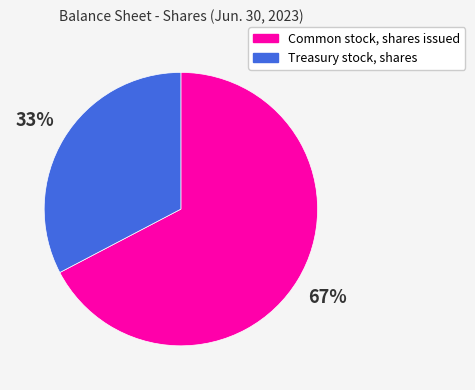

What percentage is the Treasury stock, shares slice, to the nearest percent?

33%